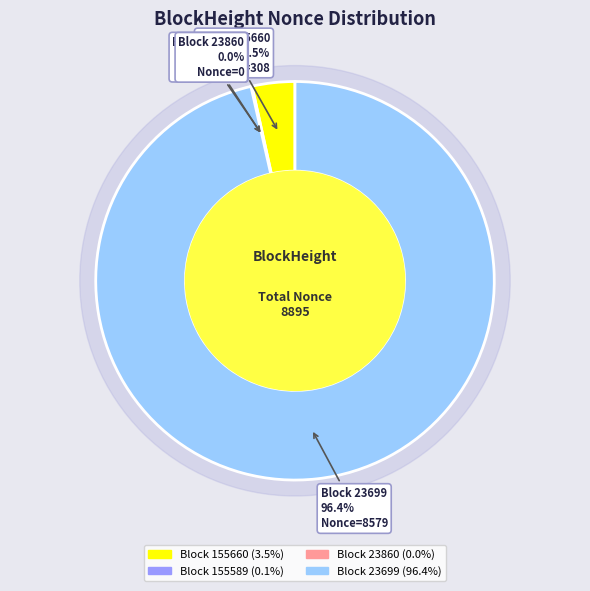

The 23699 slice represents 89% of the pie. True or false?

False